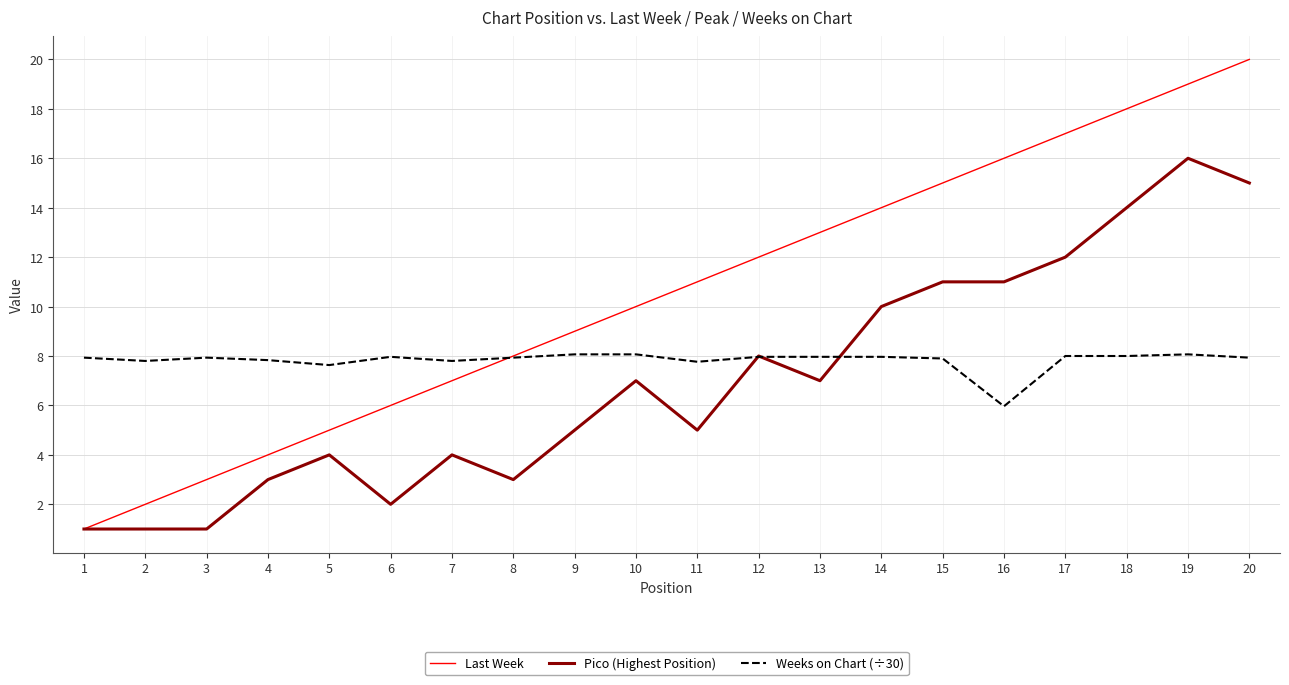

Is the value of Pico (Highest Position) at 15 greater than the value of Weeks on Chart (÷30) at 6?

Yes